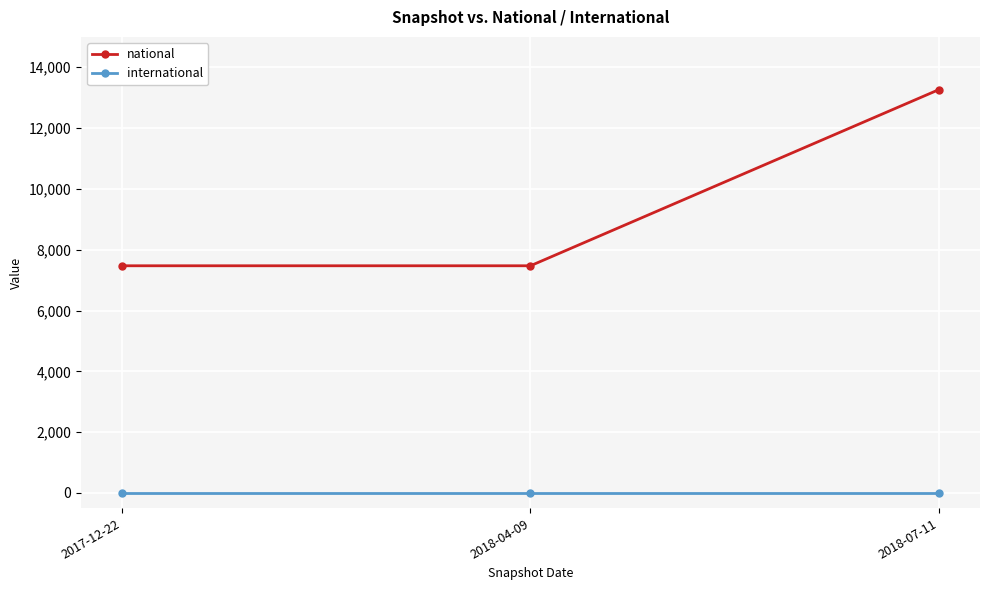

What is the label of the 1st point from the left?

2017-12-22